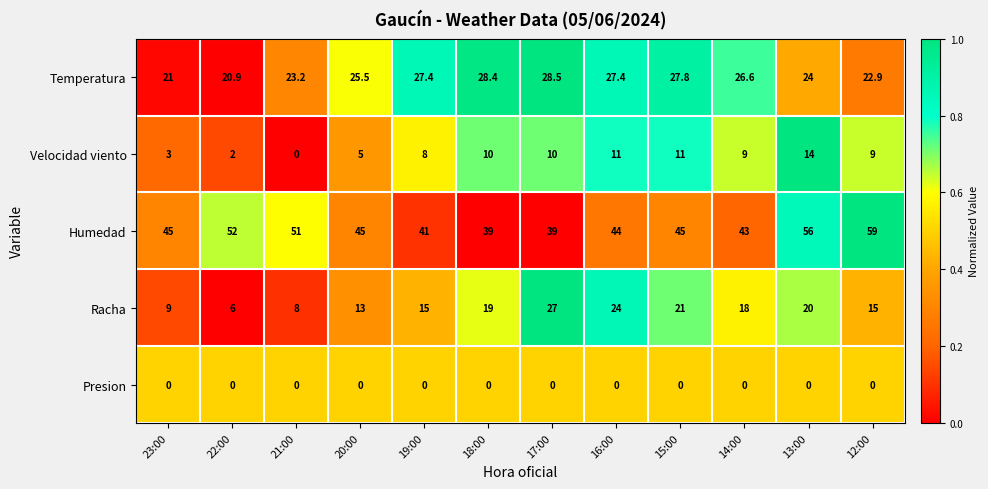

What value does the Racha series have at 18:00?

19.0